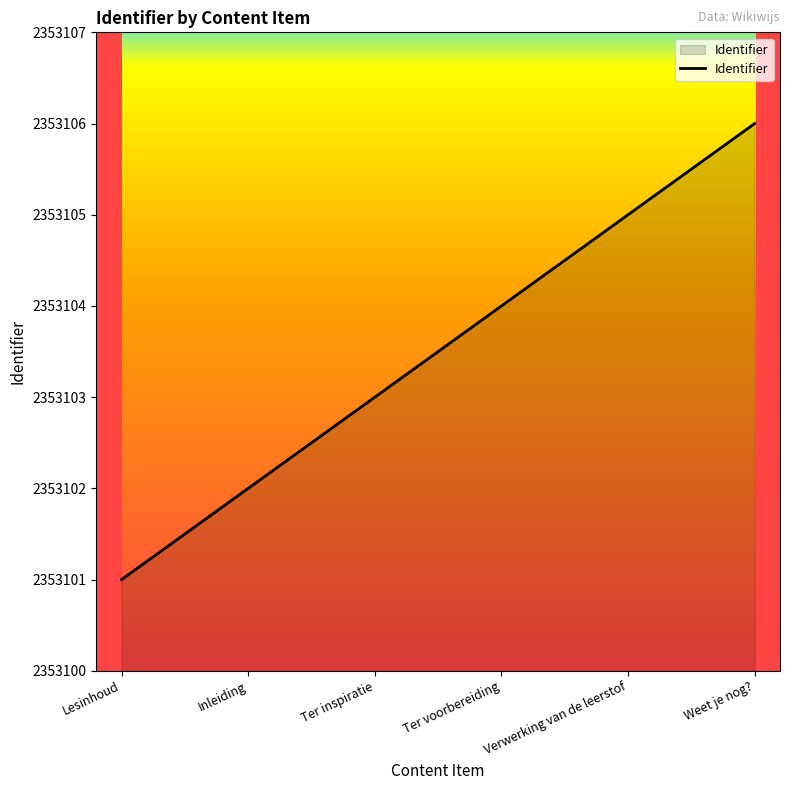

What is the average value?

2353104